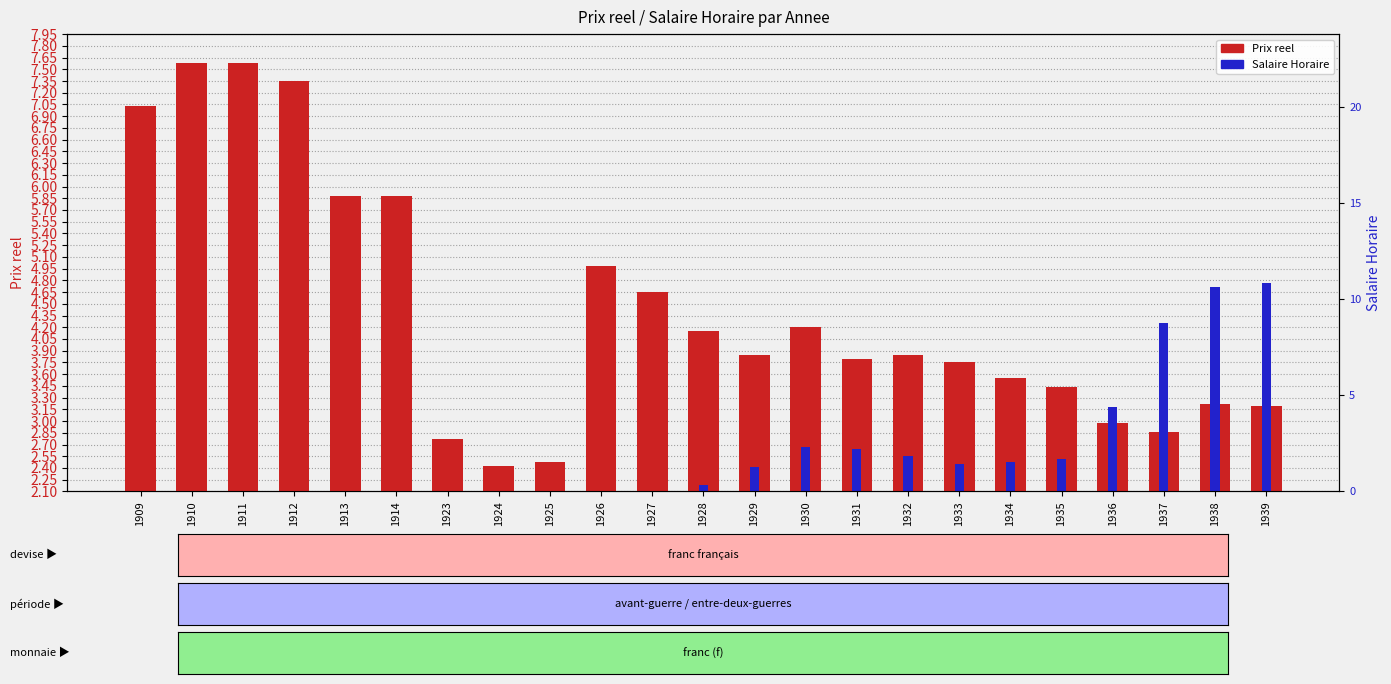

Rank the series at 1928 from lowest to highest value.

Salaire Horaire, Prix reel